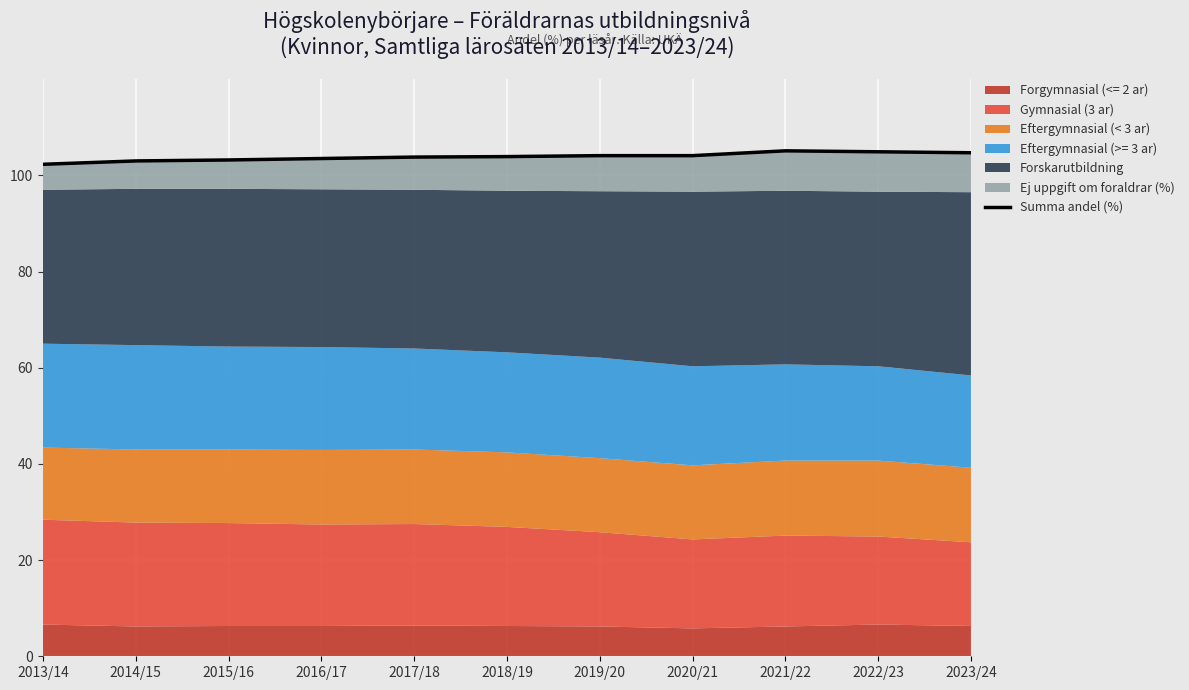

Reading left to right, extract all data points from this chart.

2013/14=102.3	2014/15=103.0	2015/16=103.2	2016/17=103.5	2017/18=103.8	2018/19=103.9	2019/20=104.1	2020/21=104.1	2021/22=105.1	2022/23=104.9	2023/24=104.7